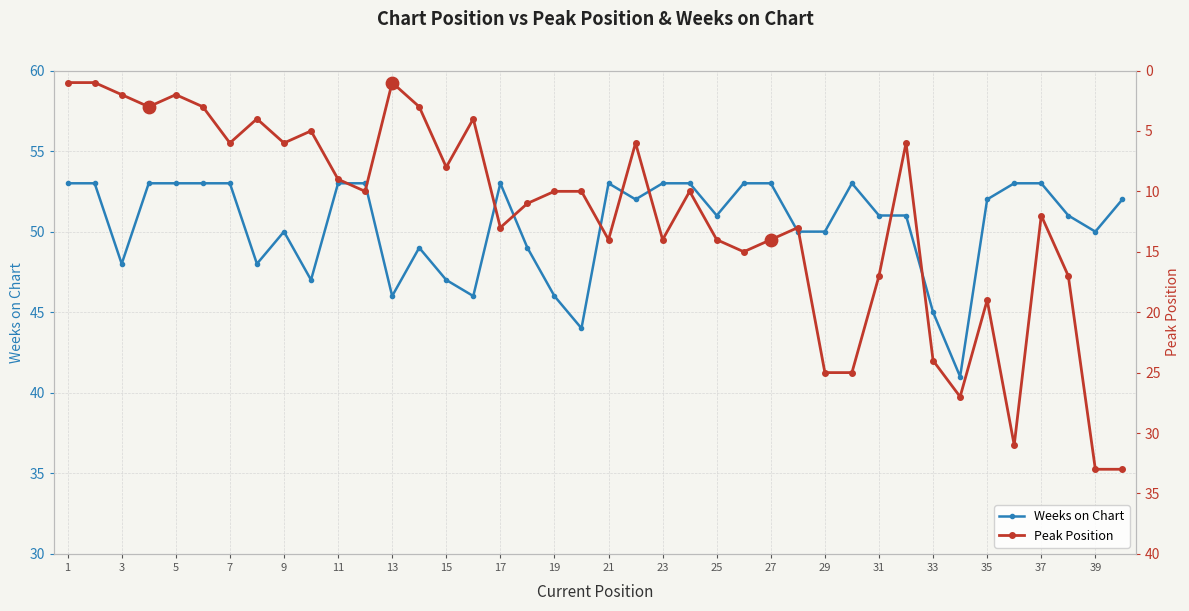

Where is the first local minimum for Weeks on Chart?

3